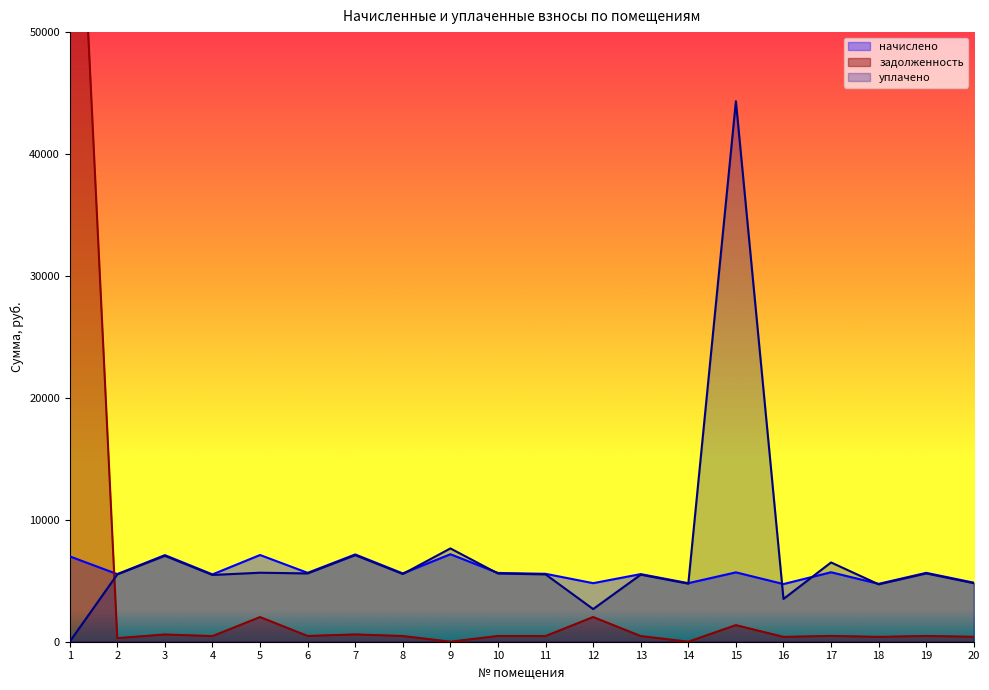

Which category has the highest value across all series?

1